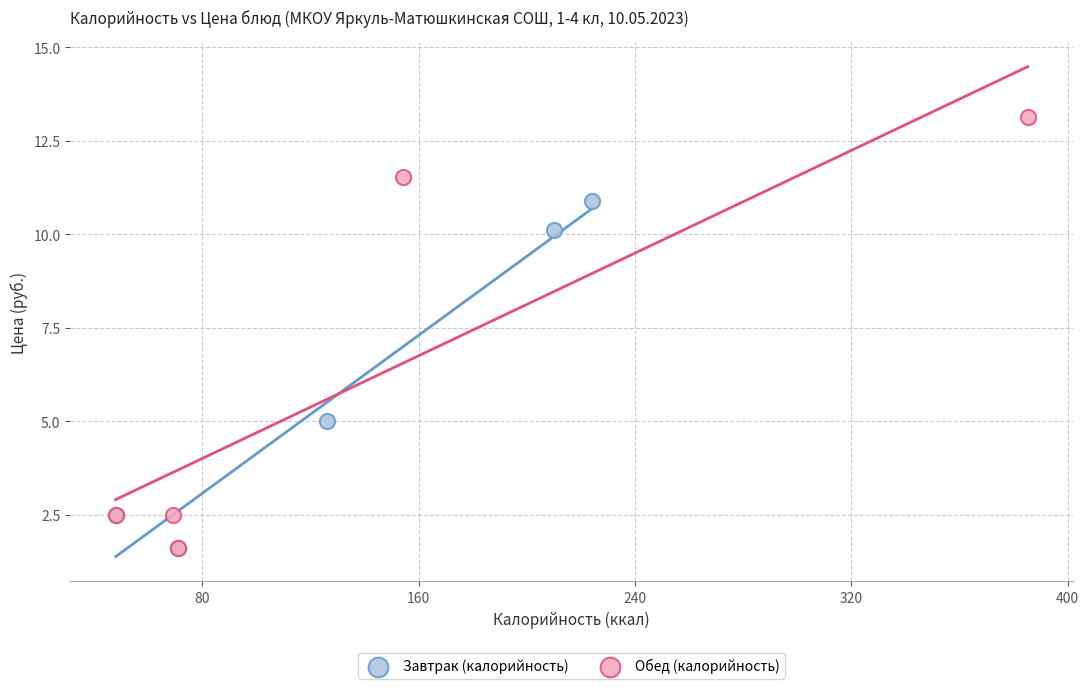

Which series contains the highest Y value?

Обед (калорийность)